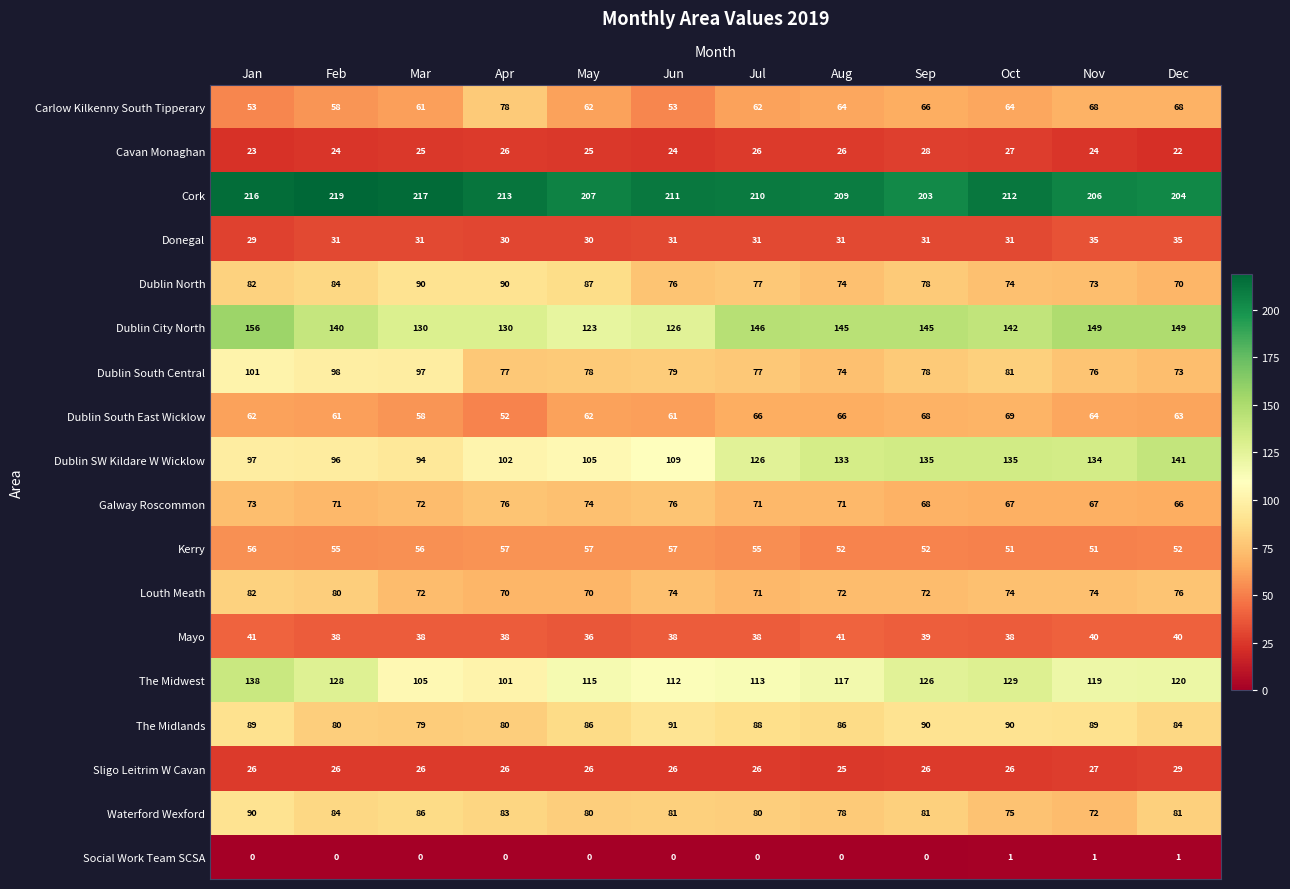

What is the total value across all series at May?

1323